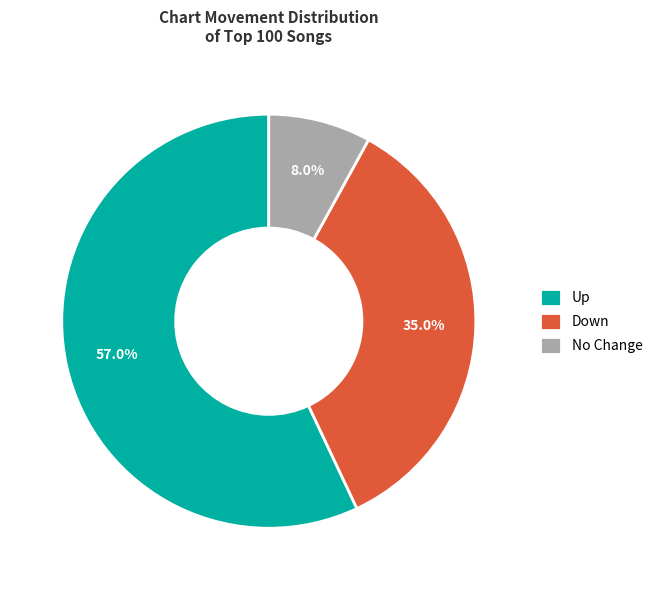

Which category has the smallest portion of the pie?

No Change